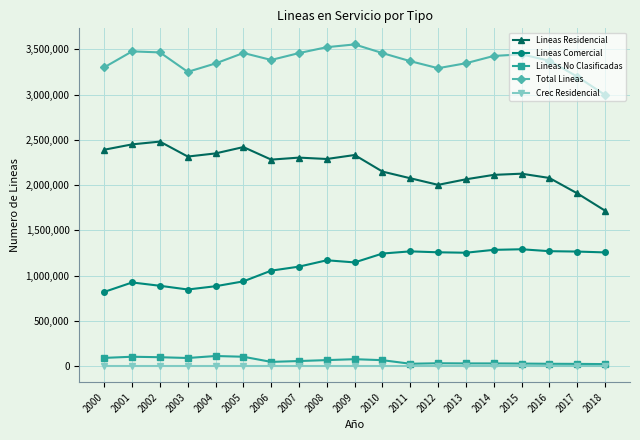

What is the value of the Lineas Comercial point at the 19th from the left?

1256588.0